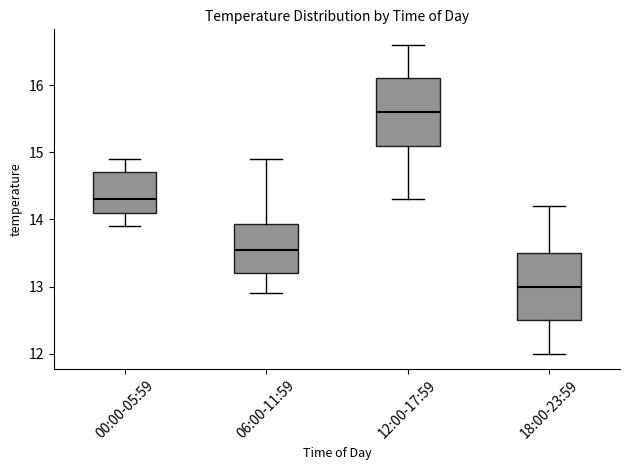

Reading left to right, transcribe this box plot: for each box, give where its median line is, the range the box spans, and where its two whiskers end, as read against the y-axis. The values are not printed on the chart, so give them approximately, as read against the axis.

00:00-05:59: median 14.3, box 14.1 to 14.7, whiskers 13.9 to 14.9
06:00-11:59: median 13.6, box 13.2 to 13.9, whiskers 12.9 to 14.9
12:00-17:59: median 15.6, box 15.1 to 16.1, whiskers 14.3 to 16.6
18:00-23:59: median 13.0, box 12.5 to 13.5, whiskers 12.0 to 14.2